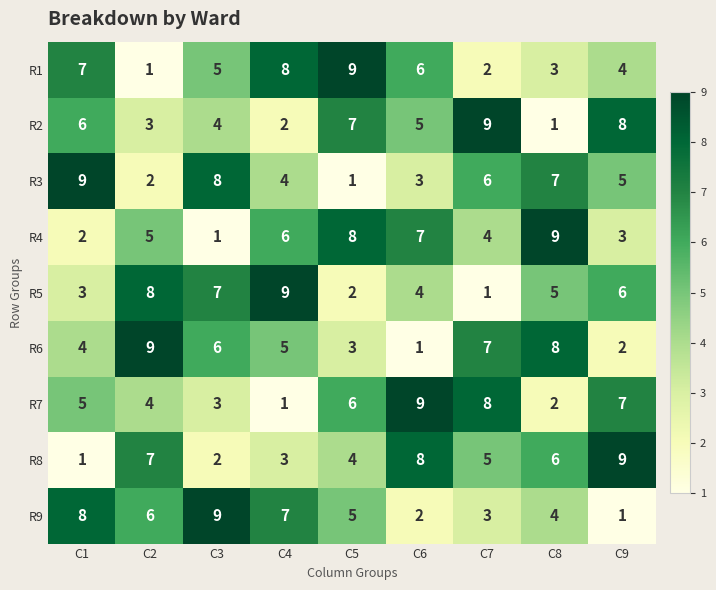

Rank the categories by R9 value from highest to lowest.

C3, C1, C4, C2, C5, C8, C7, C6, C9